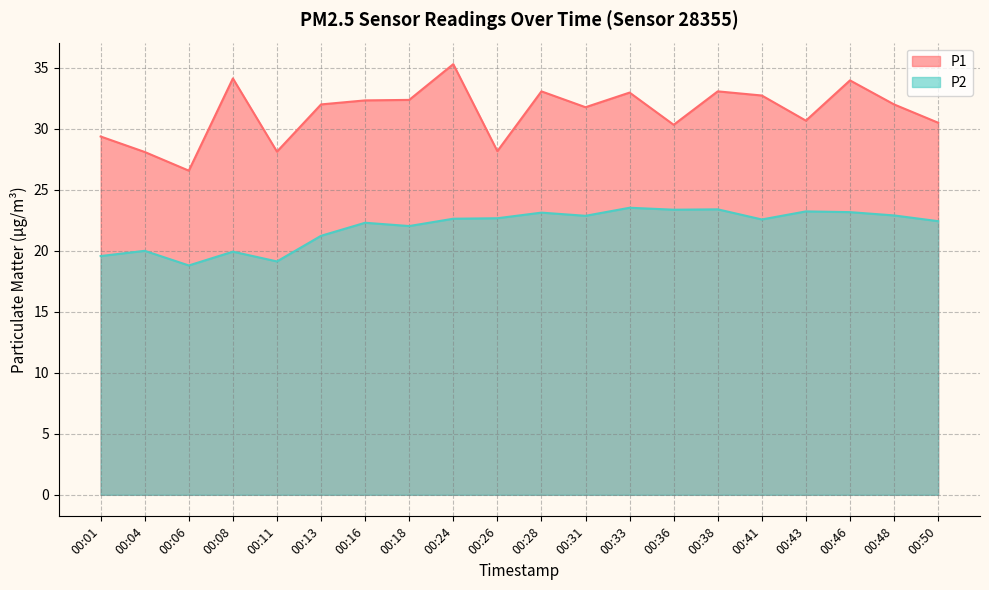

How many data points in P1 are above 32?

9